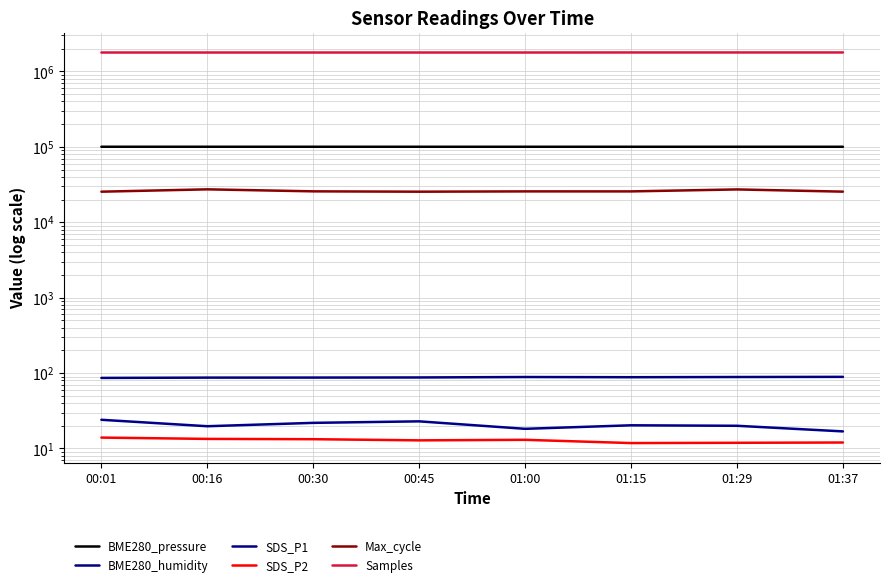

The value of Samples at 01:15 is 1785906.0. True or false?

True